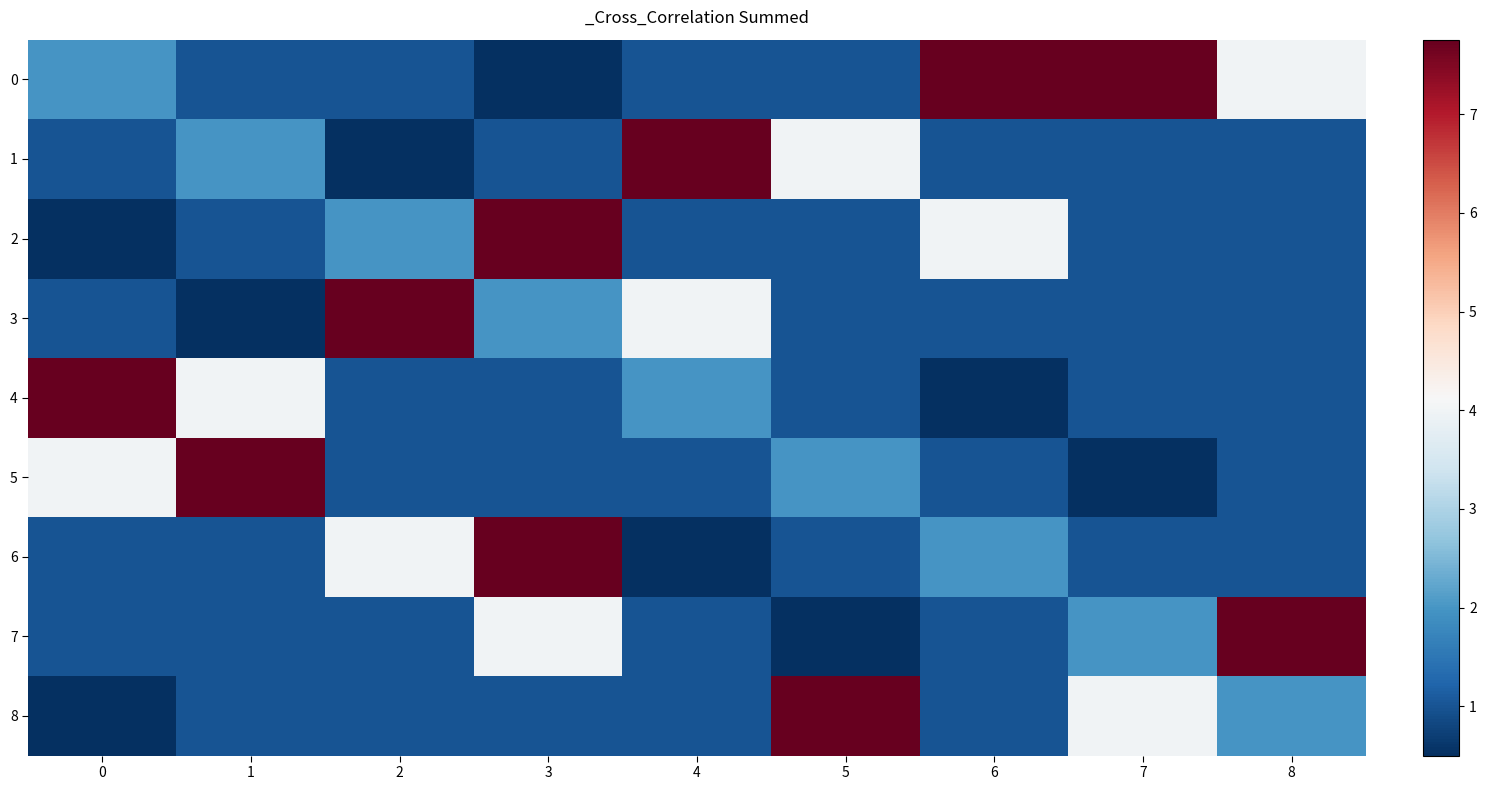

Rank the series at 4 from highest to lowest value.

1, 3, 4, 0, 2, 5, 7, 8, 6